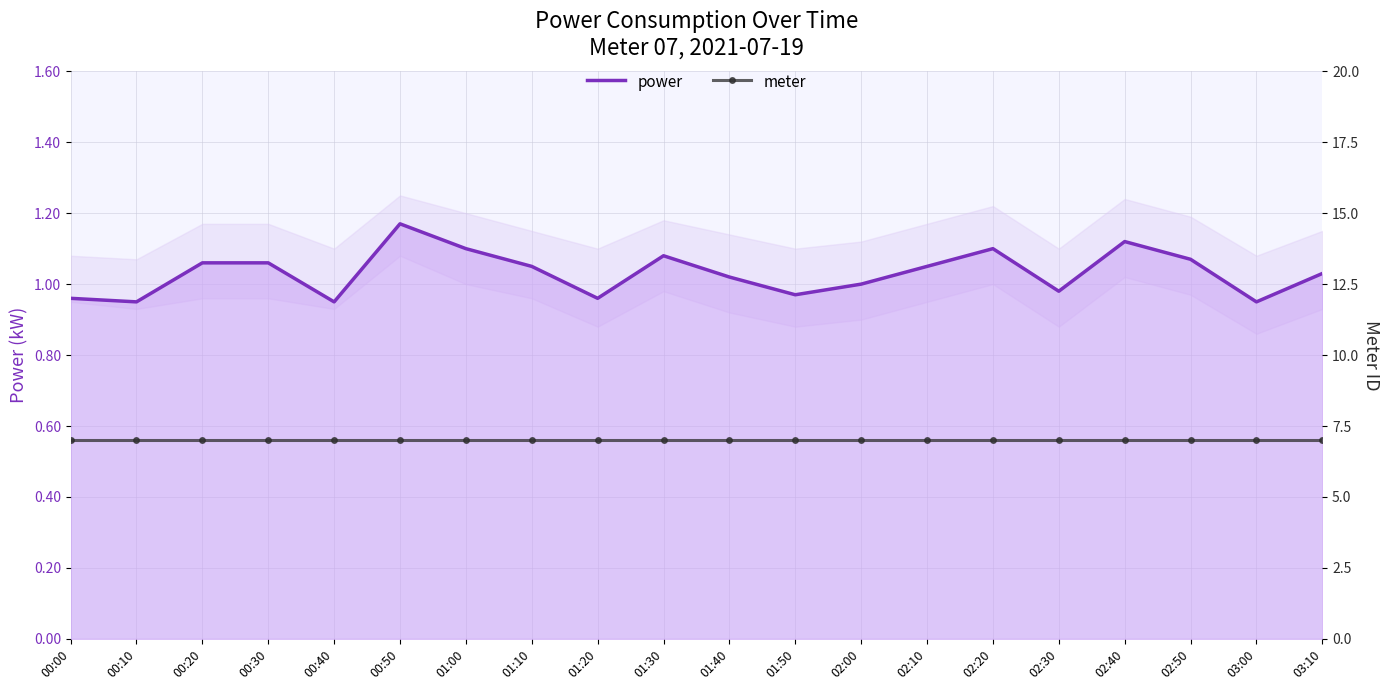

Does the chart have visible grid lines?

Yes